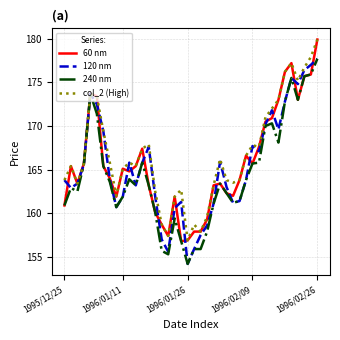

What is the minimum value for 60 nm?

156.8